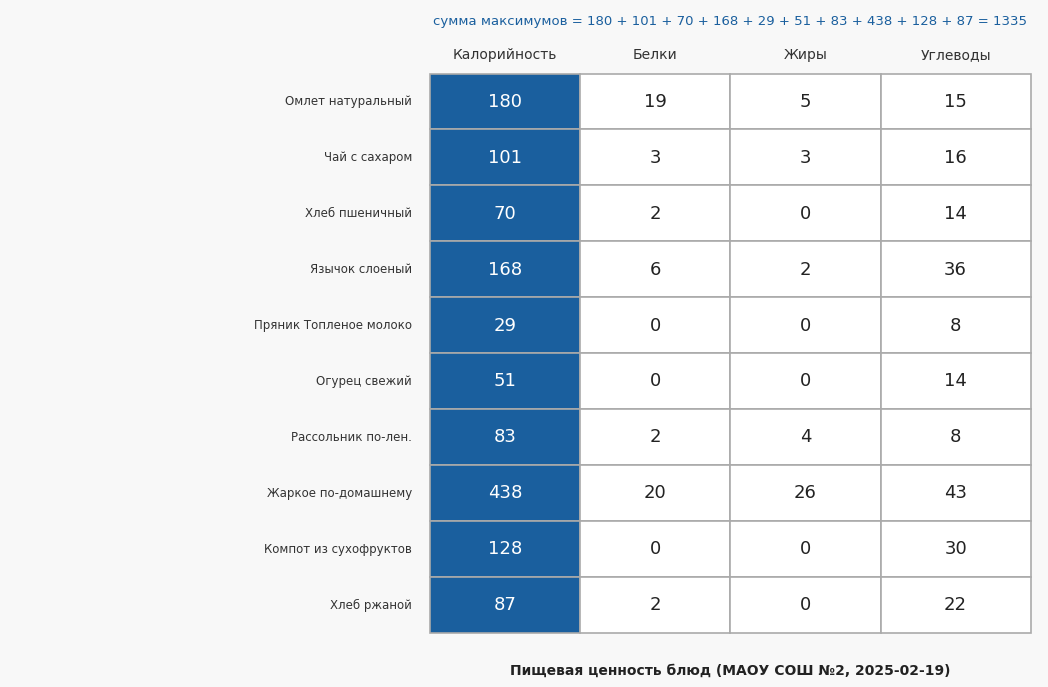

What is the spread (max minus min) of values at 1?

20